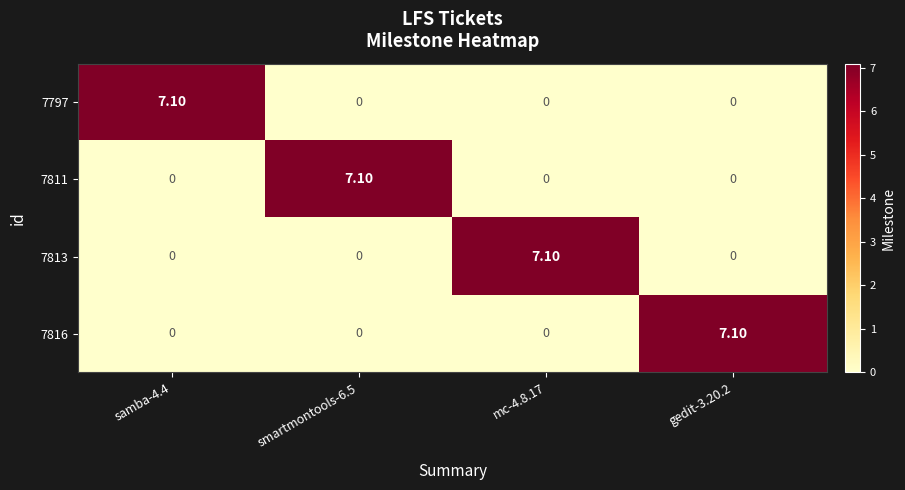

How many data points does each series have?

4